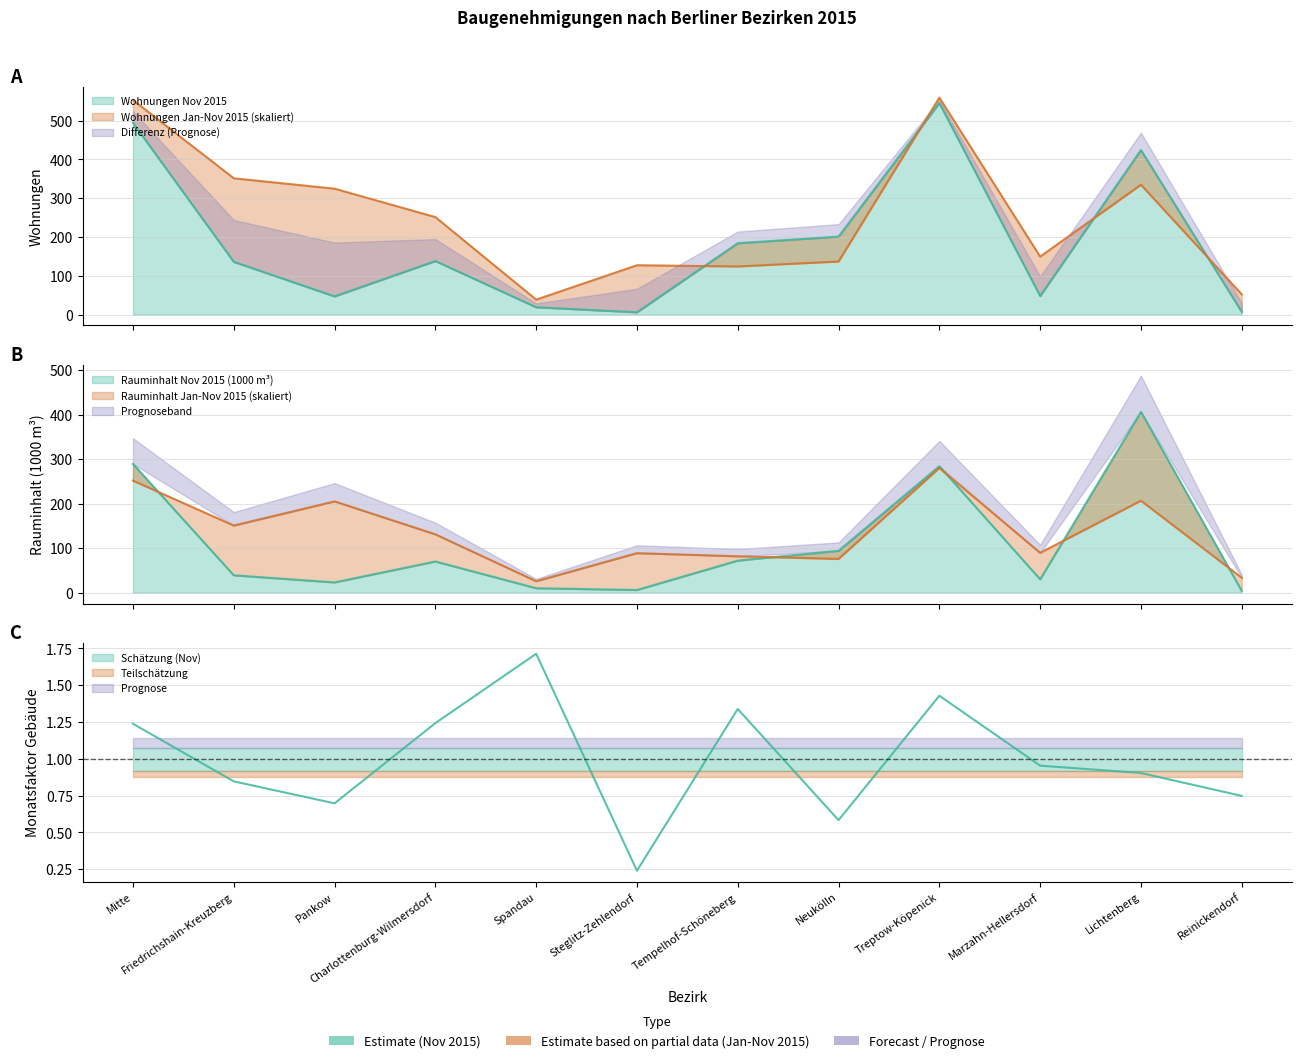

How many interior local valleys does the Rauminhalt (Nov 2015) series have?

3